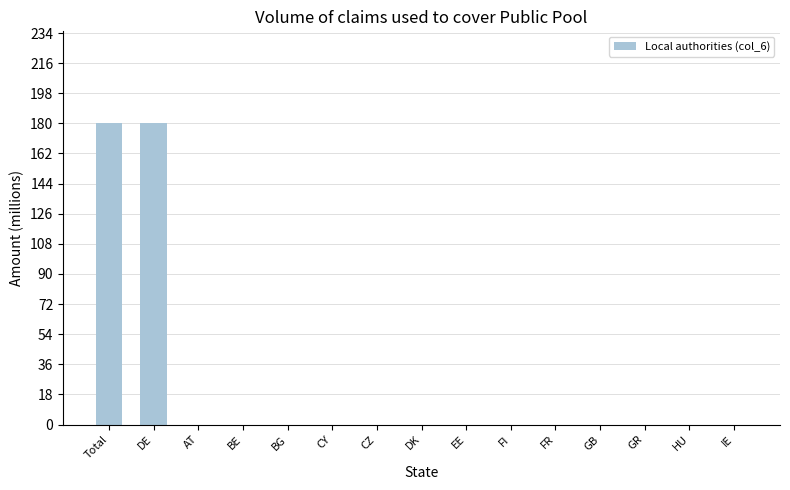

The chart shows a value of 0 at FR. True or false?

True